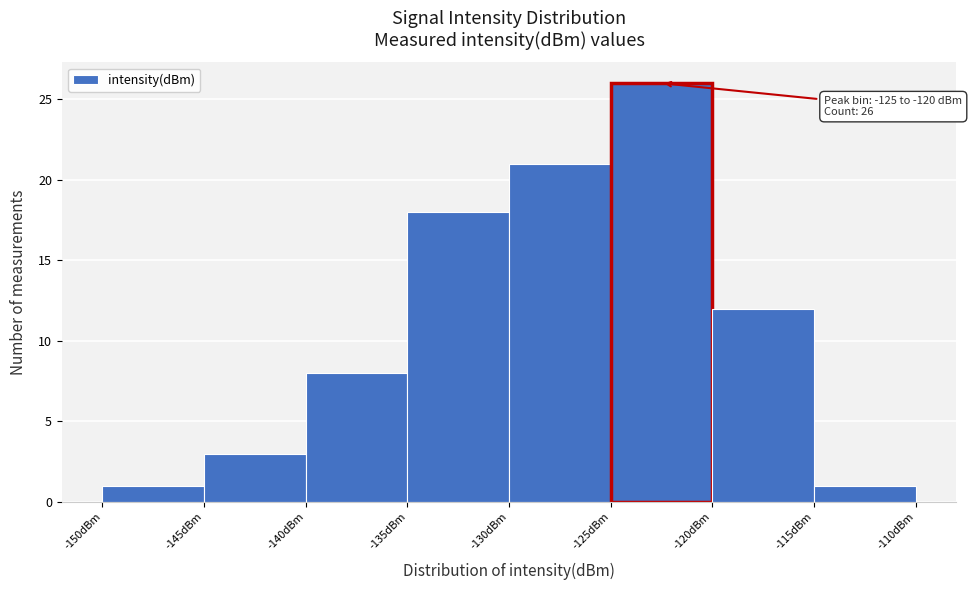

Over which range of the x-axis is the bar tallest?

-125 to -120